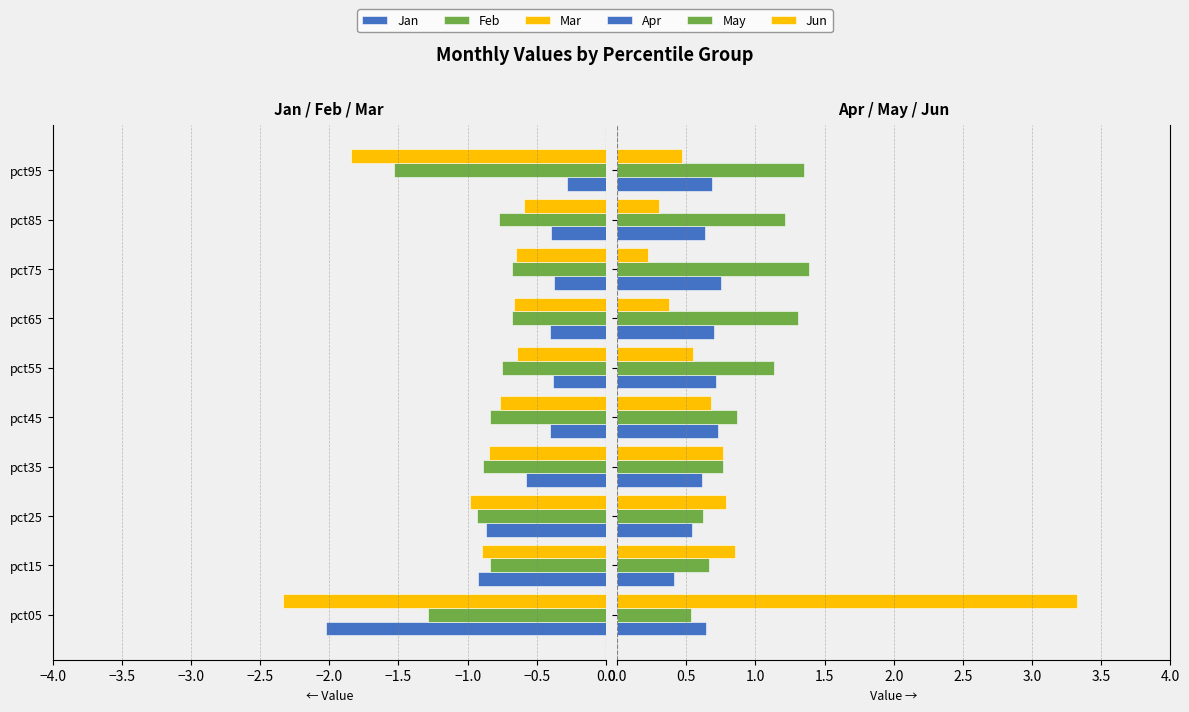

True or false: Jan has a value of -0.6 at pct45.

False